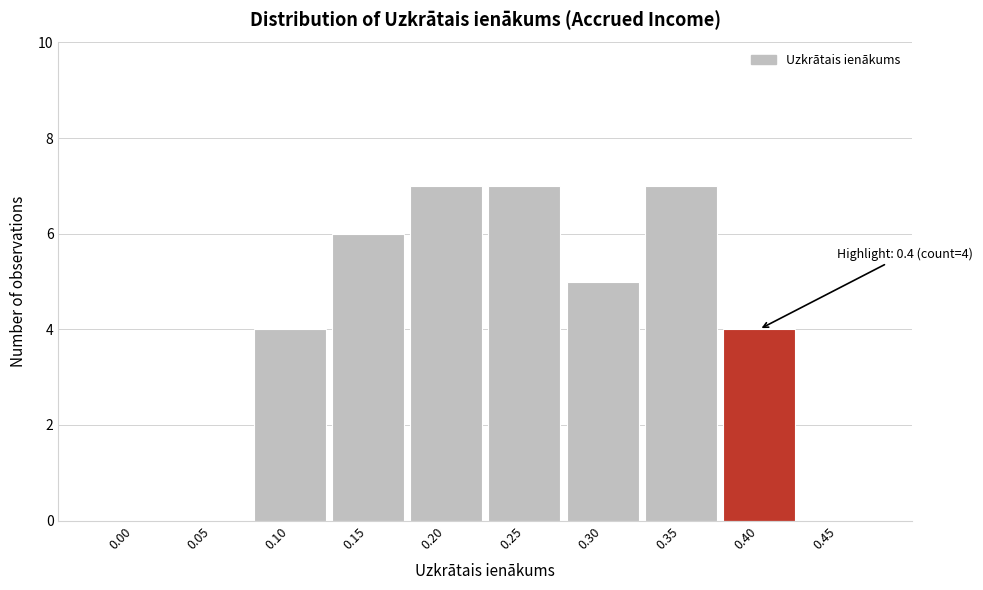

Reading left to right, list all the values displayed in this chart.

0.00=0	0.05=0	0.10=4	0.15=6	0.20=7	0.25=7	0.30=5	0.35=7	0.40=4	0.45=0